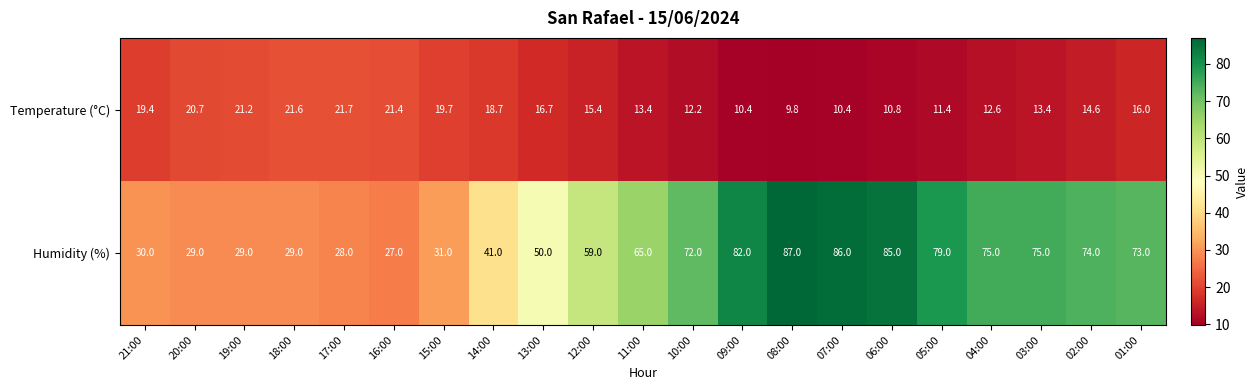

List the series in order of their overall mean, highest first.

Humidity (%), Temperature (°C)